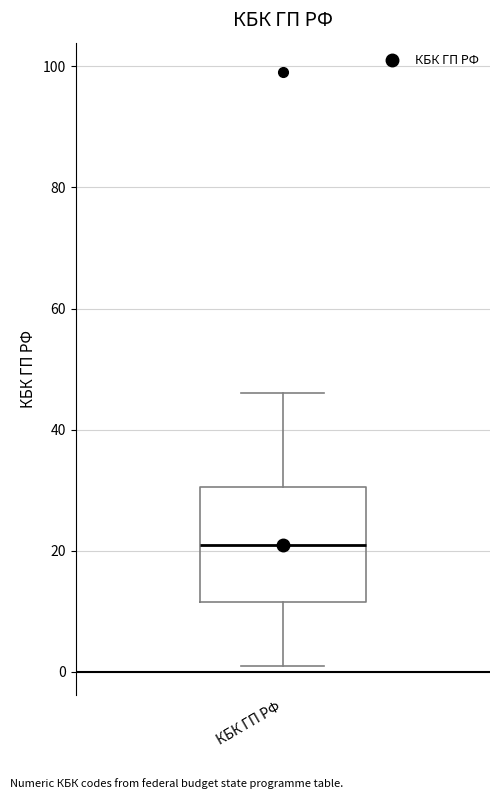

Read this box plot against the y-axis: the position of the median line, the range covered by the box, and the ends of both whiskers. The values are not printed on the chart, so give them approximately, as read against the axis.

median 22, box 12 to 30, whiskers 2 to 46